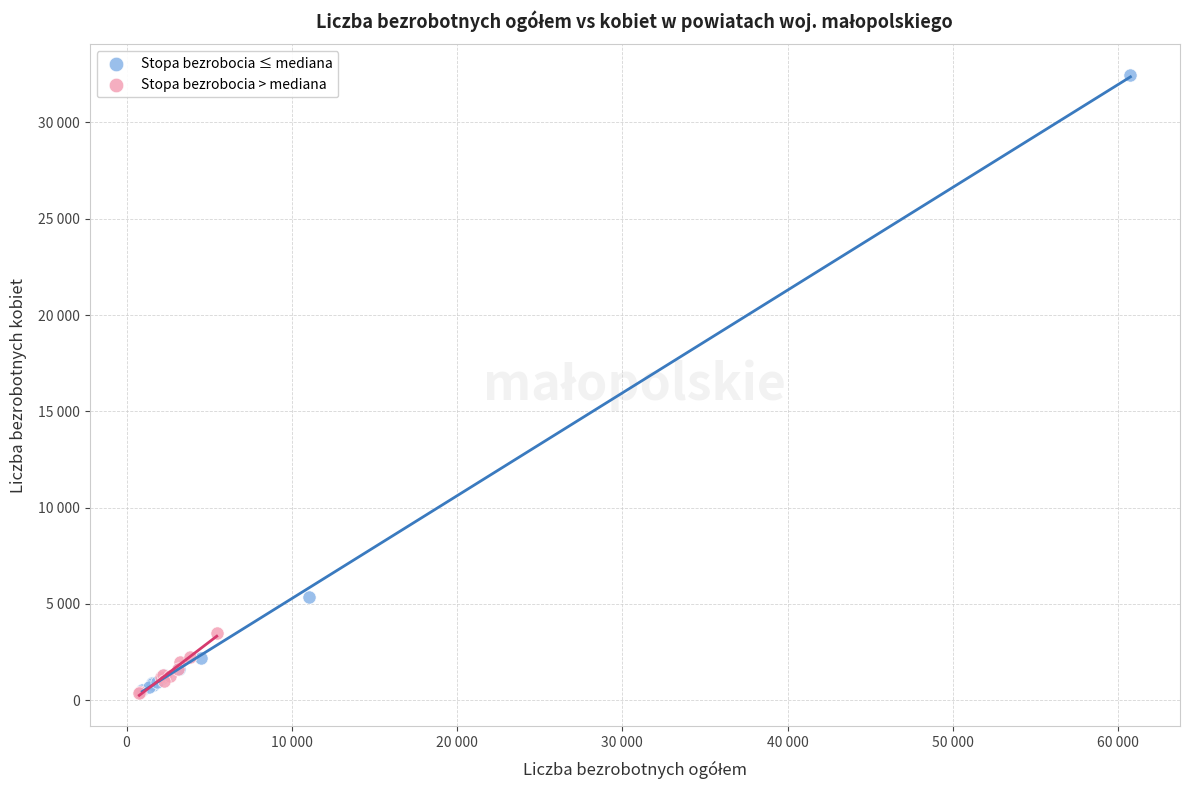

What are all the series names shown in the legend?

Stopa bezrobocia ≤ mediana, Stopa bezrobocia > mediana